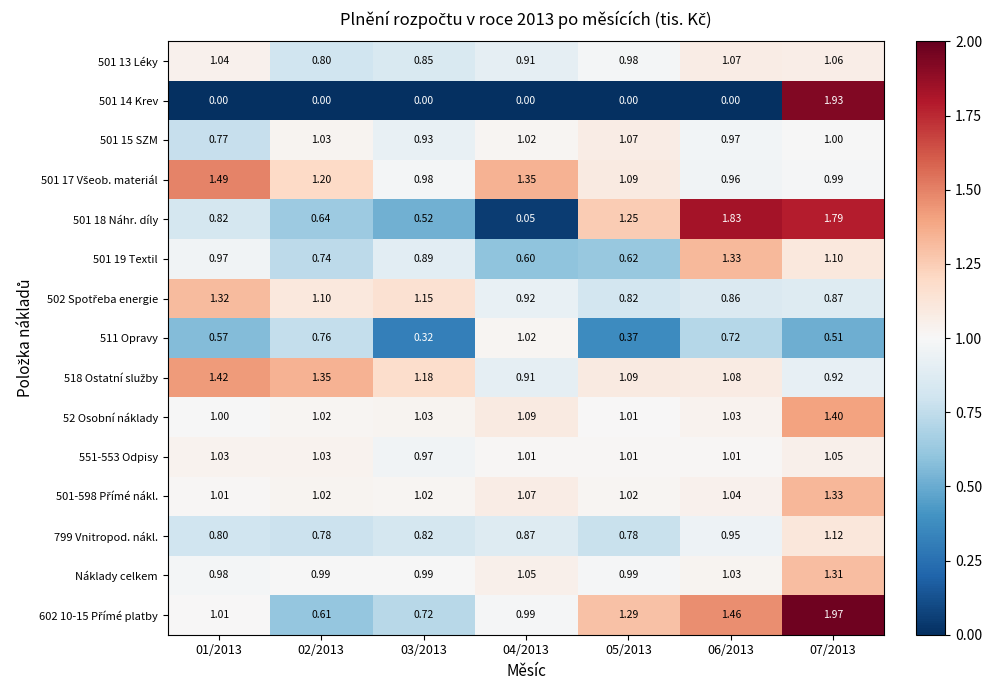

How many categories are shown in the chart?

7